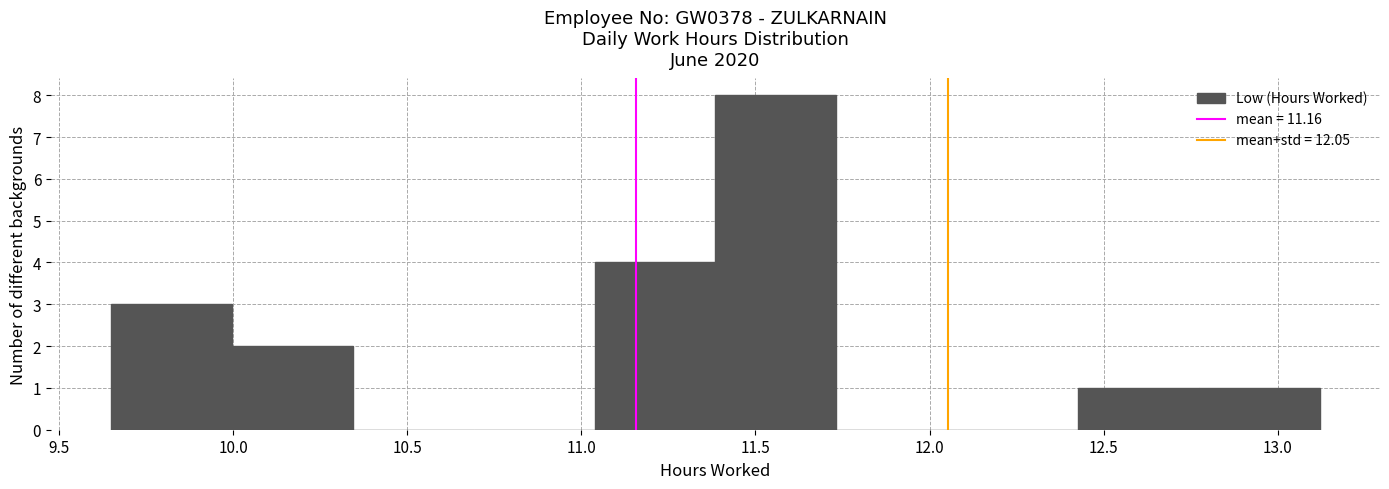

Reading left to right, list every bar in this chart as the range it spans on the x-axis followed by its height. Neither the bar edges nor the heights are printed on the chart, so give them approximately, as read against the axes.

9.65 to 10.00: 3
10.00 to 10.35: 2
10.35 to 10.70: 0
10.70 to 11.05: 0
11.05 to 11.40: 4
11.40 to 11.75: 8
11.75 to 12.10: 0
12.10 to 12.45: 0
12.45 to 12.75: 1
12.75 to 13.10: 1